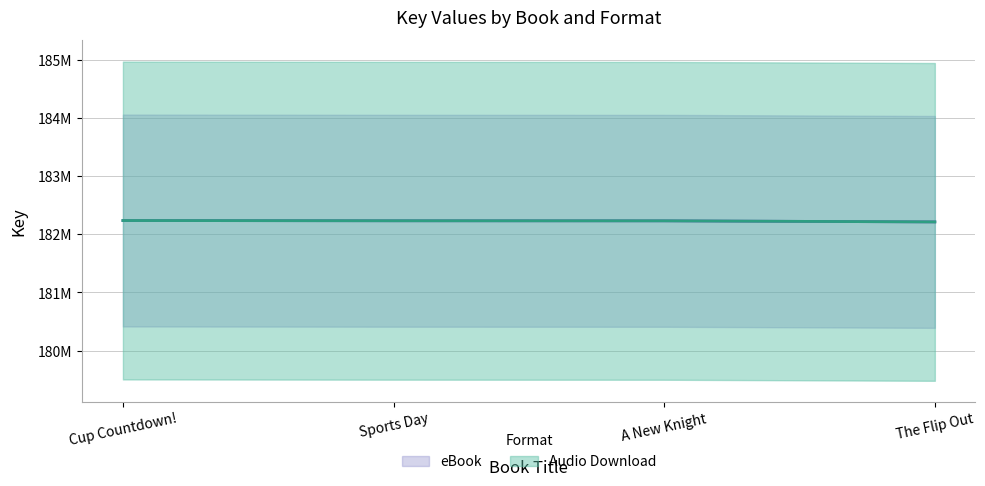

What is the sum of the eBook values at Sports Day and Cup Countdown!?

364470426